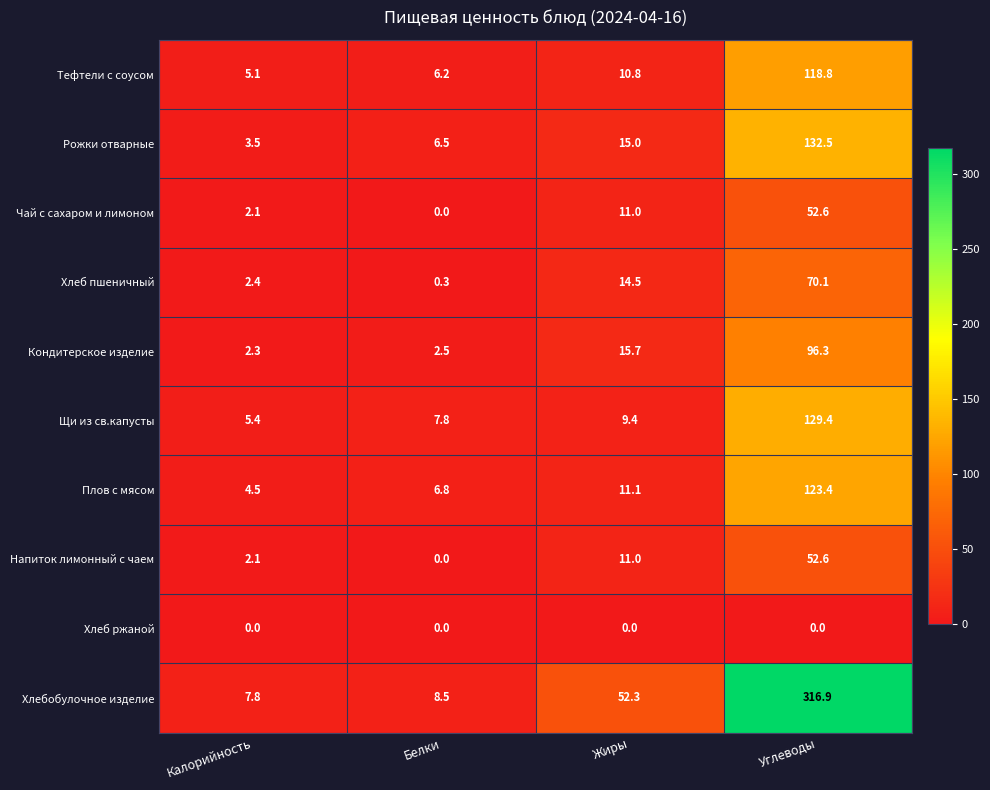

What is the total value across all series at Калорийность?

35.2